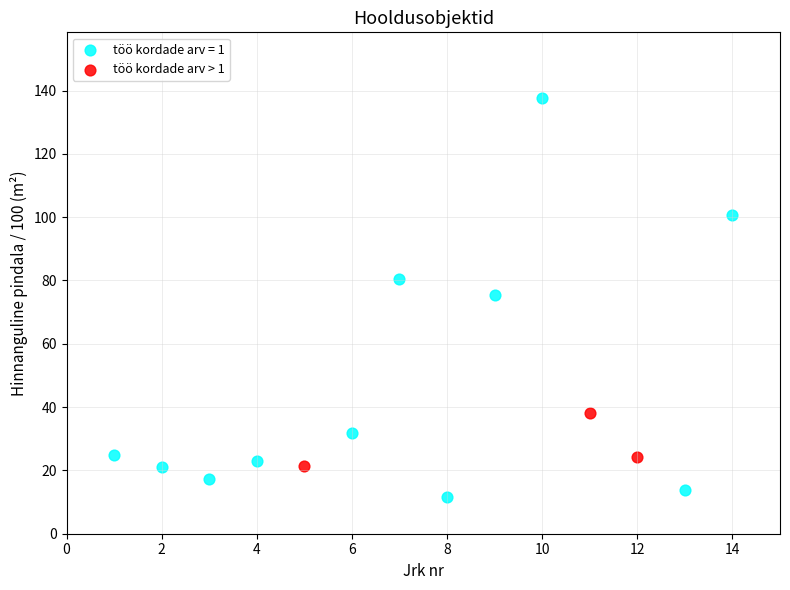

Which series reaches the minimum Y coordinate?

töö kordade arv = 1